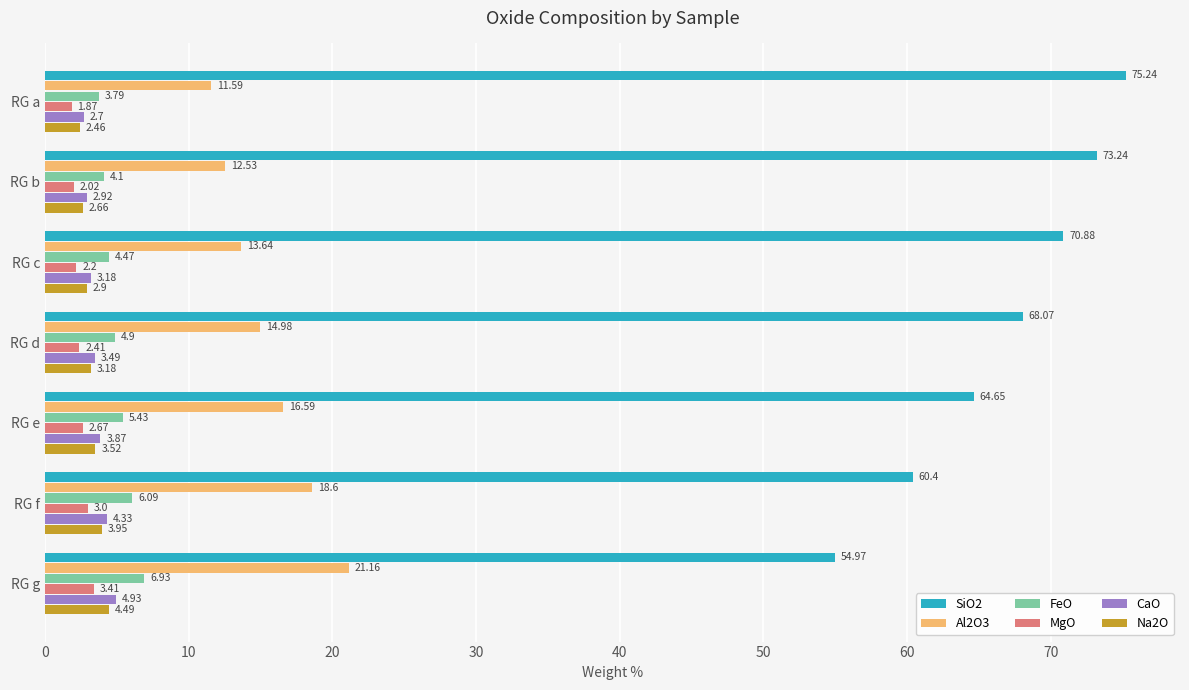

What is the average value of the FeO series?

5.1